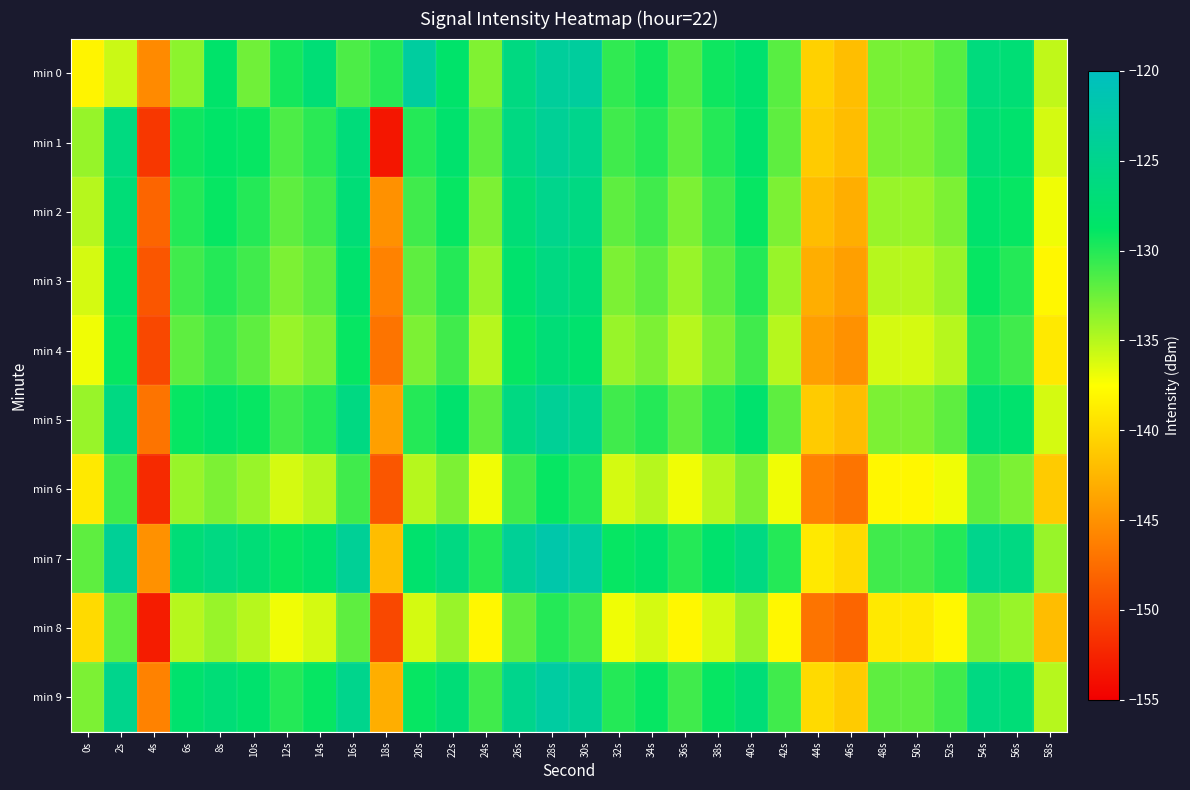

Reading left to right, transcribe all the data shown in this chart.

min 0: 0s=-138.2	2s=-135.7	4s=-145.4	6s=-133.6	8s=-128.3	10s=-132.6	12s=-129.5	14s=-127.2	16s=-131.4	18s=-130.1	20s=-123.2	22s=-128.4	24s=-133.2	26s=-126.0	28s=-123.5	30s=-123.3	32s=-130.4	34s=-129.4	36s=-131.5	38s=-129.3	40s=-127.9	42s=-131.8	44s=-140.6	46s=-141.9	48s=-132.9	50s=-132.9	52s=-131.7	54s=-126.5	56s=-127.2	58s=-135.3
min 1: 0s=-133.9	2s=-126.2	4s=-151.2	6s=-129.3	8s=-128.5	10s=-129.0	12s=-131.4	14s=-130.2	16s=-126.8	18s=-153.4	20s=-130.0	22s=-128.0	24s=-132.0	26s=-126.0	28s=-124.0	30s=-125.0	32s=-131.0	34s=-130.0	36s=-132.0	38s=-130.0	40s=-128.0	42s=-132.0	44s=-141.0	46s=-142.0	48s=-133.0	50s=-133.0	52s=-132.0	54s=-127.0	56s=-128.0	58s=-136.0
min 2: 0s=-135.0	2s=-127.0	4s=-148.0	6s=-130.0	8s=-129.0	10s=-130.0	12s=-132.0	14s=-131.0	16s=-127.0	18s=-145.0	20s=-131.0	22s=-129.0	24s=-133.0	26s=-127.0	28s=-125.0	30s=-126.0	32s=-132.0	34s=-131.0	36s=-133.0	38s=-131.0	40s=-129.0	42s=-133.0	44s=-142.0	46s=-143.0	48s=-134.0	50s=-134.0	52s=-133.0	54s=-128.0	56s=-129.0	58s=-137.0
min 3: 0s=-136.0	2s=-128.0	4s=-149.0	6s=-131.0	8s=-130.0	10s=-131.0	12s=-133.0	14s=-132.0	16s=-128.0	18s=-146.0	20s=-132.0	22s=-130.0	24s=-134.0	26s=-128.0	28s=-126.0	30s=-127.0	32s=-133.0	34s=-132.0	36s=-134.0	38s=-132.0	40s=-130.0	42s=-134.0	44s=-143.0	46s=-144.0	48s=-135.0	50s=-135.0	52s=-134.0	54s=-129.0	56s=-130.0	58s=-138.0
min 4: 0s=-137.0	2s=-129.0	4s=-150.0	6s=-132.0	8s=-131.0	10s=-132.0	12s=-134.0	14s=-133.0	16s=-129.0	18s=-147.0	20s=-133.0	22s=-131.0	24s=-135.0	26s=-129.0	28s=-127.0	30s=-128.0	32s=-134.0	34s=-133.0	36s=-135.0	38s=-133.0	40s=-131.0	42s=-135.0	44s=-144.0	46s=-145.0	48s=-136.0	50s=-136.0	52s=-135.0	54s=-130.0	56s=-131.0	58s=-139.0
min 5: 0s=-134.0	2s=-126.0	4s=-147.0	6s=-129.0	8s=-128.0	10s=-129.0	12s=-131.0	14s=-130.0	16s=-126.0	18s=-144.0	20s=-130.0	22s=-128.0	24s=-132.0	26s=-126.0	28s=-124.0	30s=-125.0	32s=-131.0	34s=-130.0	36s=-132.0	38s=-130.0	40s=-128.0	42s=-132.0	44s=-141.0	46s=-142.0	48s=-133.0	50s=-133.0	52s=-132.0	54s=-127.0	56s=-128.0	58s=-136.0
min 6: 0s=-139.0	2s=-131.0	4s=-152.0	6s=-134.0	8s=-133.0	10s=-134.0	12s=-136.0	14s=-135.0	16s=-131.0	18s=-149.0	20s=-135.0	22s=-133.0	24s=-137.0	26s=-131.0	28s=-129.0	30s=-130.0	32s=-136.0	34s=-135.0	36s=-137.0	38s=-135.0	40s=-133.0	42s=-137.0	44s=-146.0	46s=-147.0	48s=-138.0	50s=-138.0	52s=-137.0	54s=-132.0	56s=-133.0	58s=-141.0
min 7: 0s=-132.0	2s=-124.0	4s=-145.0	6s=-127.0	8s=-126.0	10s=-127.0	12s=-129.0	14s=-128.0	16s=-124.0	18s=-142.0	20s=-128.0	22s=-126.0	24s=-130.0	26s=-124.0	28s=-122.0	30s=-123.0	32s=-129.0	34s=-128.0	36s=-130.0	38s=-128.0	40s=-126.0	42s=-130.0	44s=-139.0	46s=-140.0	48s=-131.0	50s=-131.0	52s=-130.0	54s=-125.0	56s=-126.0	58s=-134.0
min 8: 0s=-140.0	2s=-132.0	4s=-153.0	6s=-135.0	8s=-134.0	10s=-135.0	12s=-137.0	14s=-136.0	16s=-132.0	18s=-150.0	20s=-136.0	22s=-134.0	24s=-138.0	26s=-132.0	28s=-130.0	30s=-131.0	32s=-137.0	34s=-136.0	36s=-138.0	38s=-136.0	40s=-134.0	42s=-138.0	44s=-147.0	46s=-148.0	48s=-139.0	50s=-139.0	52s=-138.0	54s=-133.0	56s=-134.0	58s=-142.0
min 9: 0s=-133.0	2s=-125.0	4s=-146.0	6s=-128.0	8s=-127.0	10s=-128.0	12s=-130.0	14s=-129.0	16s=-125.0	18s=-143.0	20s=-129.0	22s=-127.0	24s=-131.0	26s=-125.0	28s=-123.0	30s=-124.0	32s=-130.0	34s=-129.0	36s=-131.0	38s=-129.0	40s=-127.0	42s=-131.0	44s=-140.0	46s=-141.0	48s=-132.0	50s=-132.0	52s=-131.0	54s=-126.0	56s=-127.0	58s=-135.0